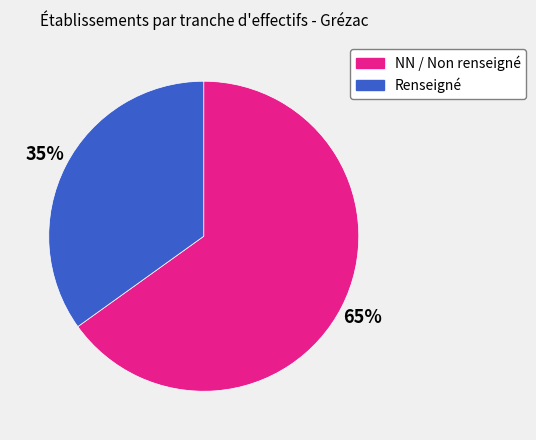

Does any single category account for the majority?

Yes